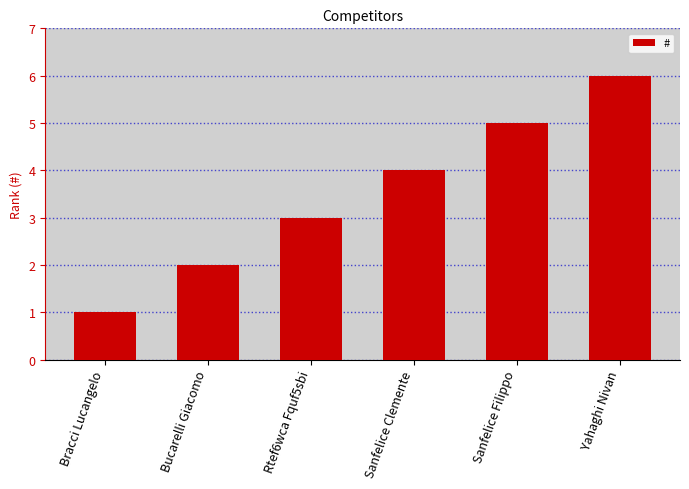

Reading left to right, transcribe all the data shown in this chart.

Bracci Lucangelo=1	Bucarelli Giacomo=2	Rtef6wca Fquf5sbi=3	Sanfelice Clemente=4	Sanfelice Filippo=5	Yahaghi Nivan=6